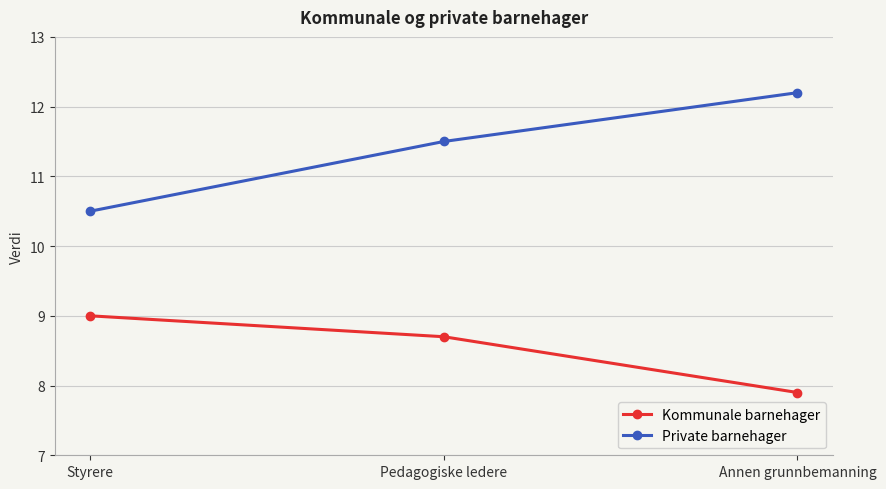

The value of Kommunale barnehager at Styrere is 12.3. True or false?

False